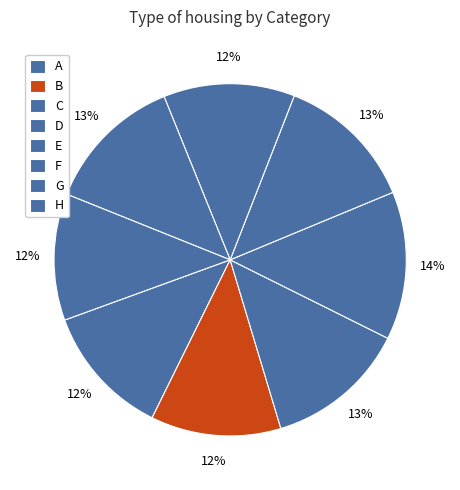

Does A account for over 50% of the chart?

No